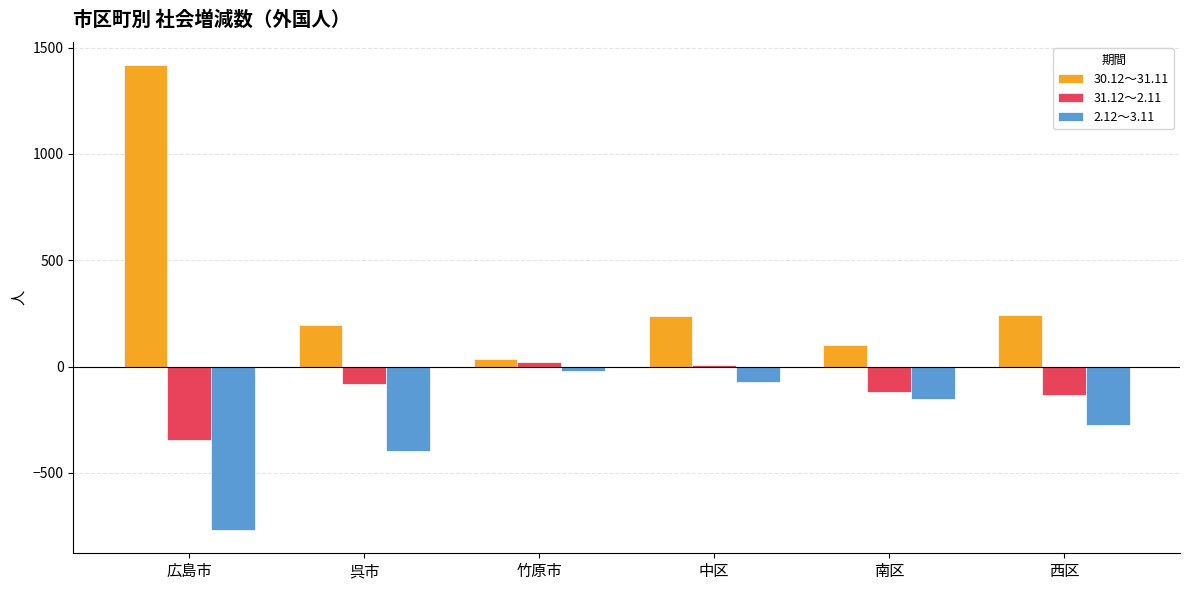

What is the maximum value shown in the chart?

1416